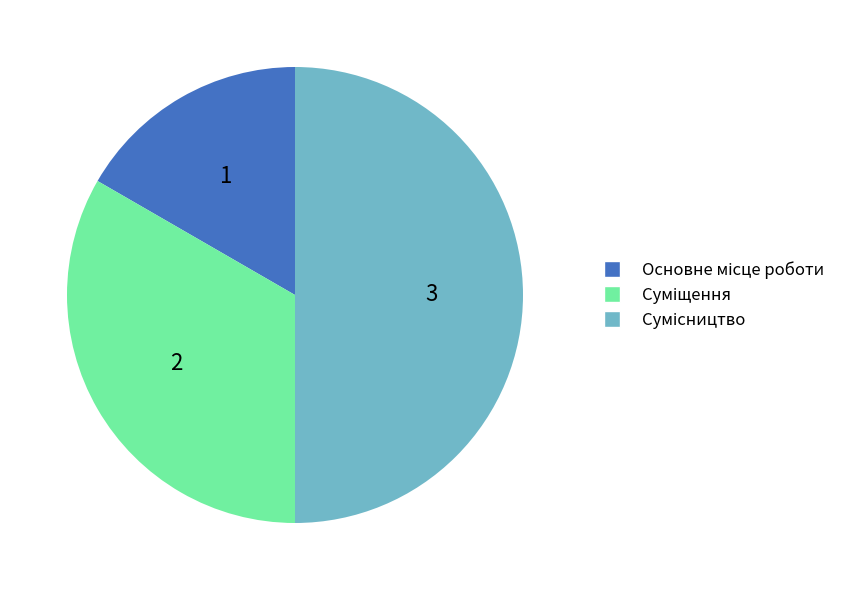

To the nearest percent, what is the combined percentage of Суміщення and Сумісництво?

83%